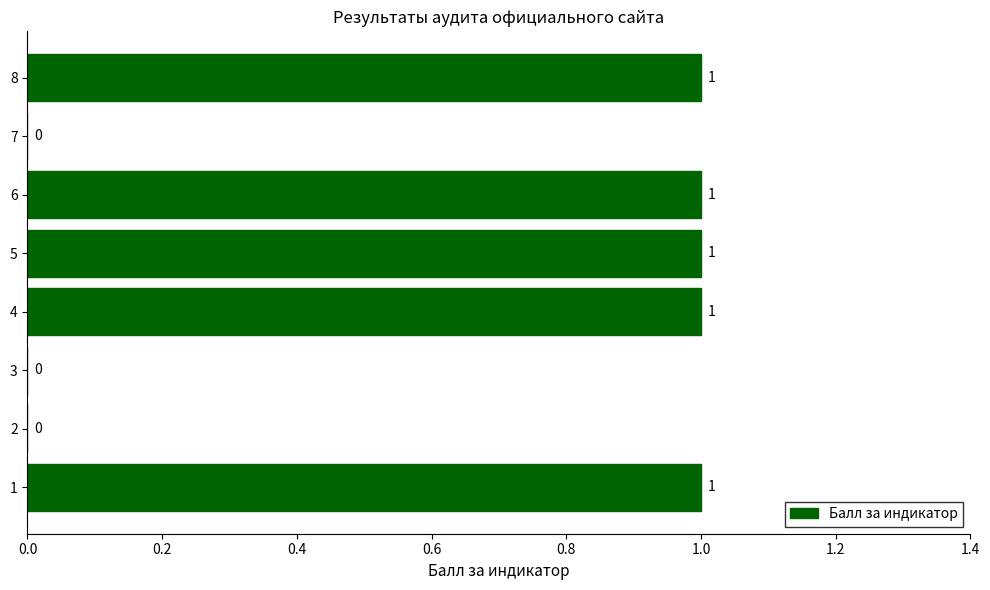

What is the change in value from 2 to 8?

+1